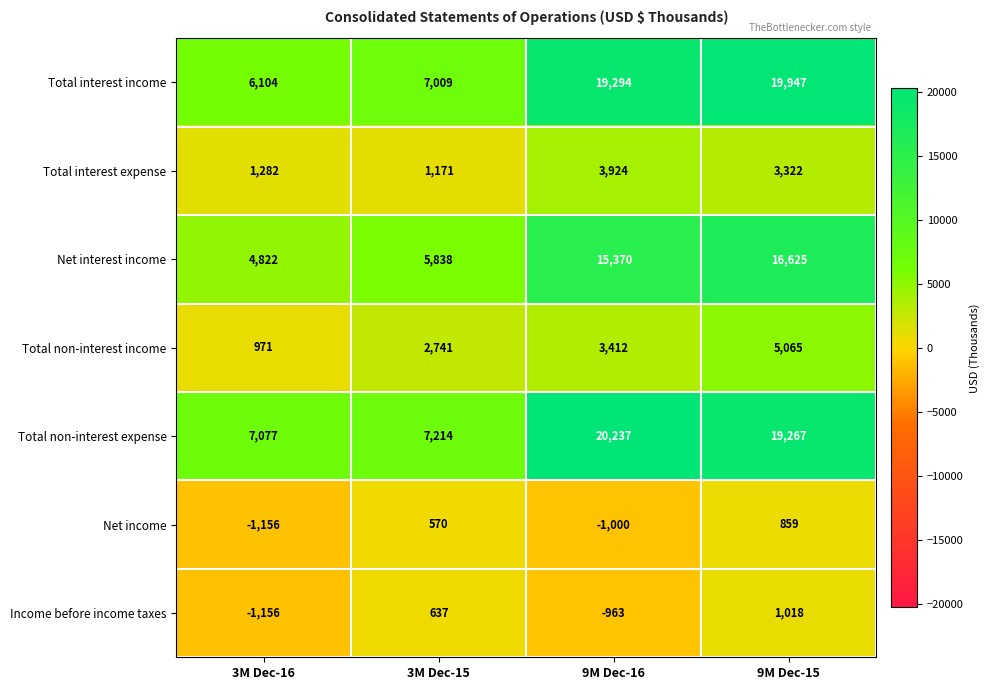

What is the smallest value displayed?

-1156